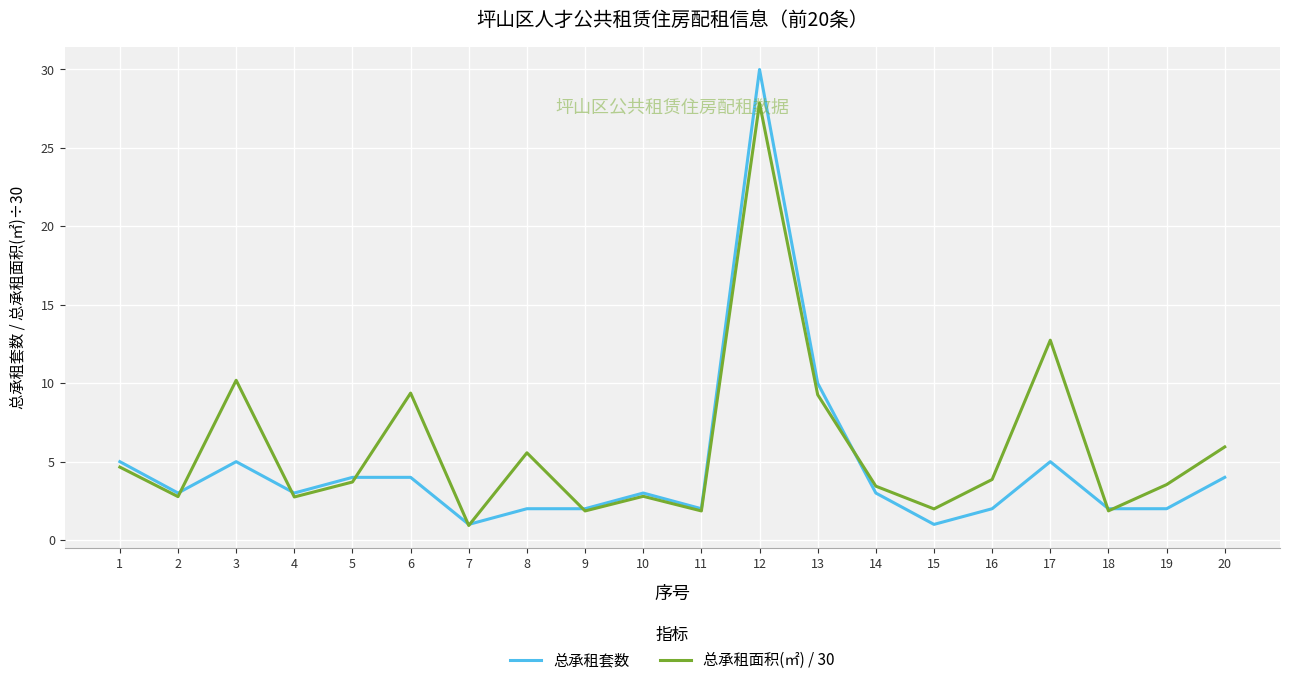

True or false: 总承租面积(㎡) / 30 has a value of 0.9 at 19.

False